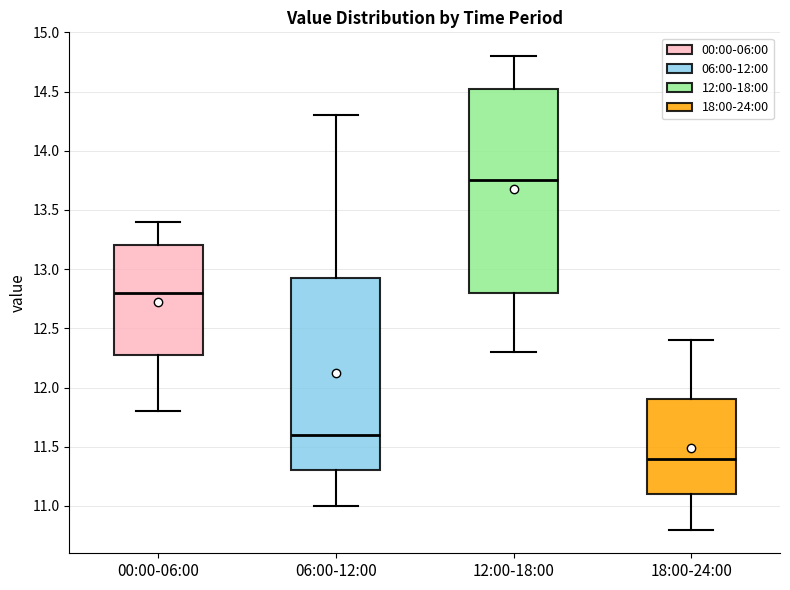

Reading left to right, read every box against the y-axis: the position of its median line, the range the box covers, and the ends of its whiskers. The values are not printed on the chart, so give them approximately, as read against the axis.

00:00-06:00: median 12.80, box 12.30 to 13.20, whiskers 11.80 to 13.40
06:00-12:00: median 11.60, box 11.30 to 12.95, whiskers 11.00 to 14.30
12:00-18:00: median 13.75, box 12.80 to 14.55, whiskers 12.30 to 14.80
18:00-24:00: median 11.40, box 11.10 to 11.90, whiskers 10.80 to 12.40